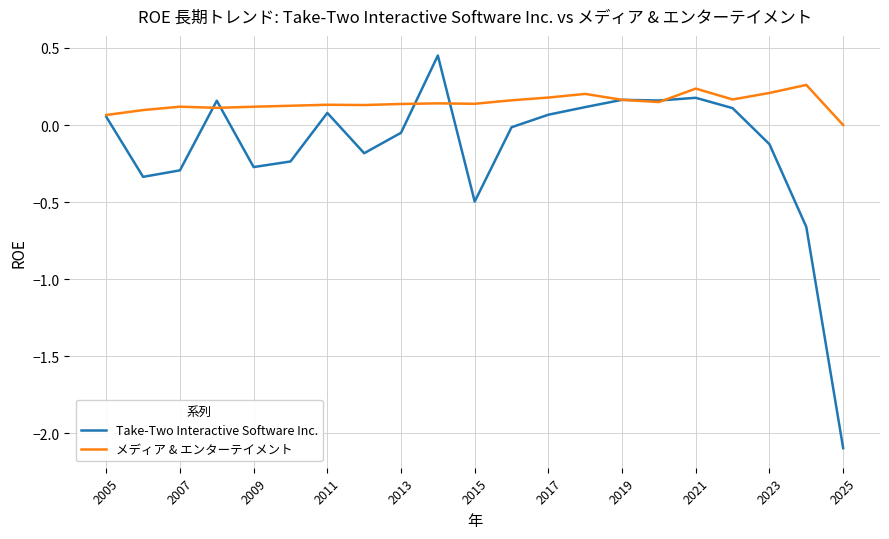

Which series has the largest total across all categories?

メディア & エンターテイメント